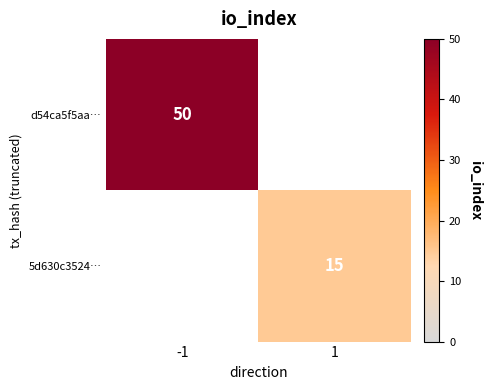

The d54ca5f5aa… series shows 20 at -1. True or false?

False